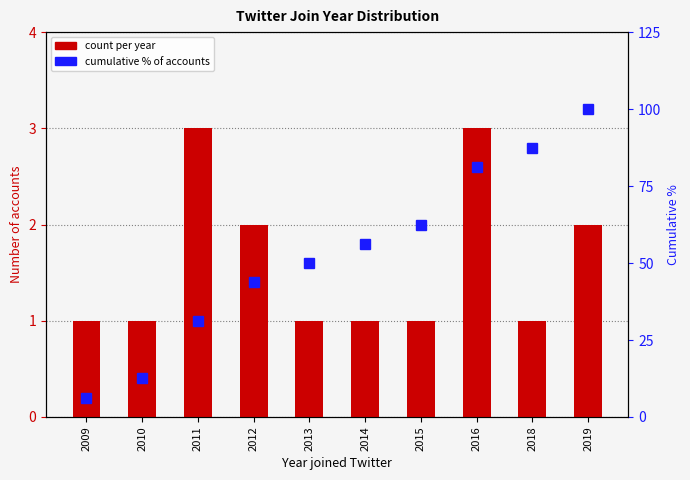

Which category has the lowest value across all series?

2009